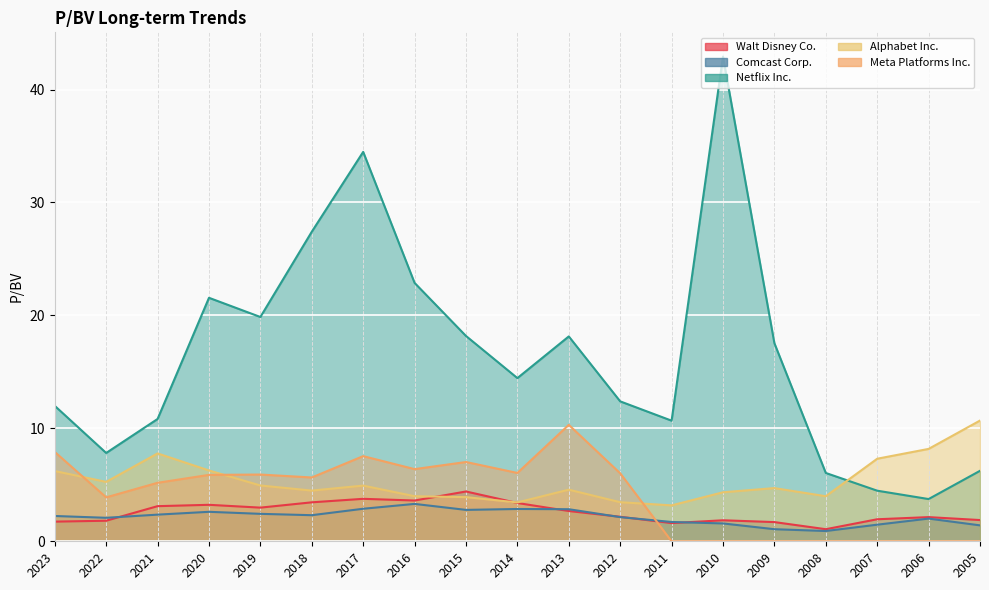

How many interior local valleys does the Alphabet Inc. series have?

5